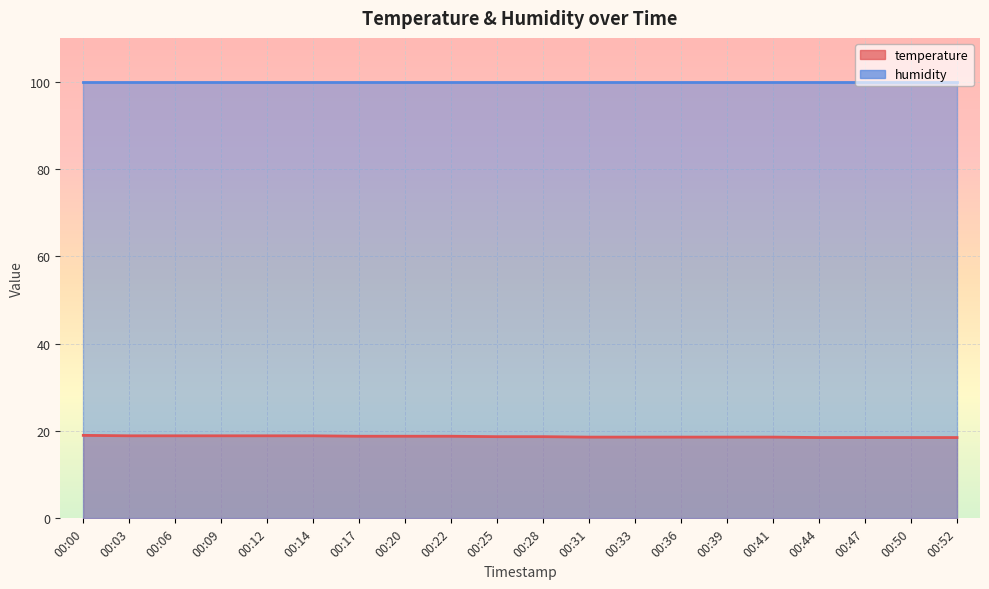

What is the maximum value shown in the chart?

99.9